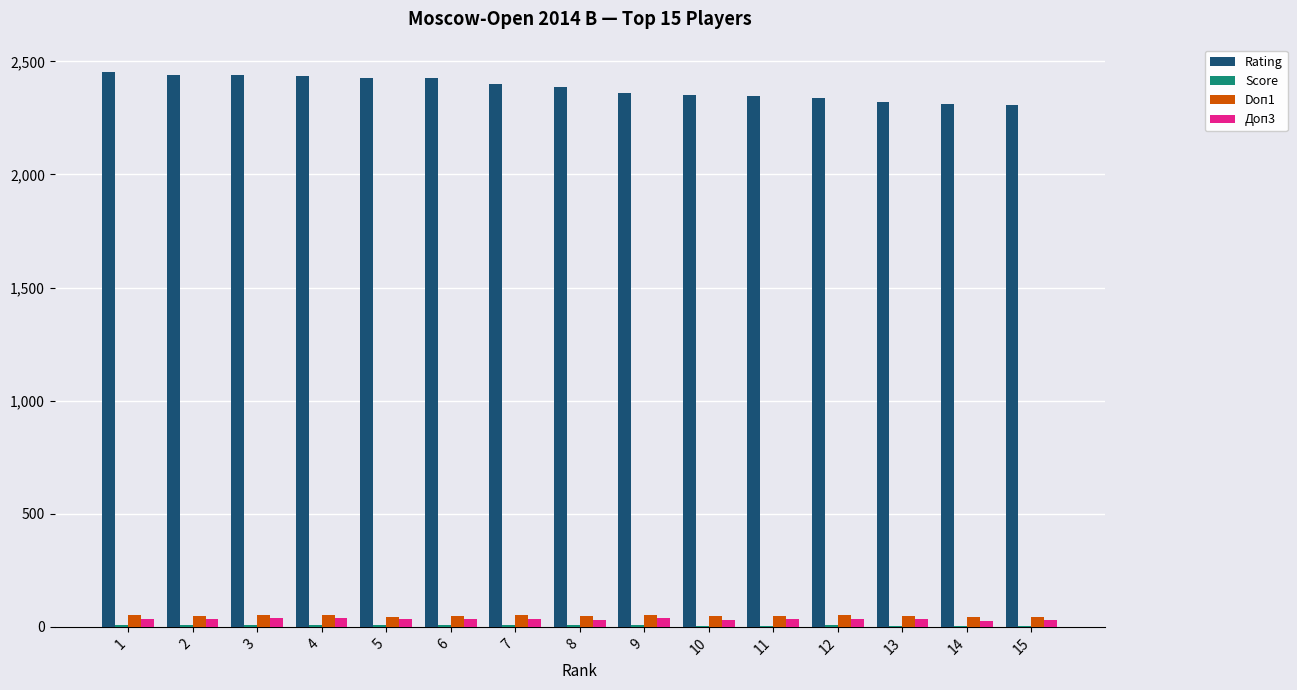

What is the sum of all Доп3 values?

514.5